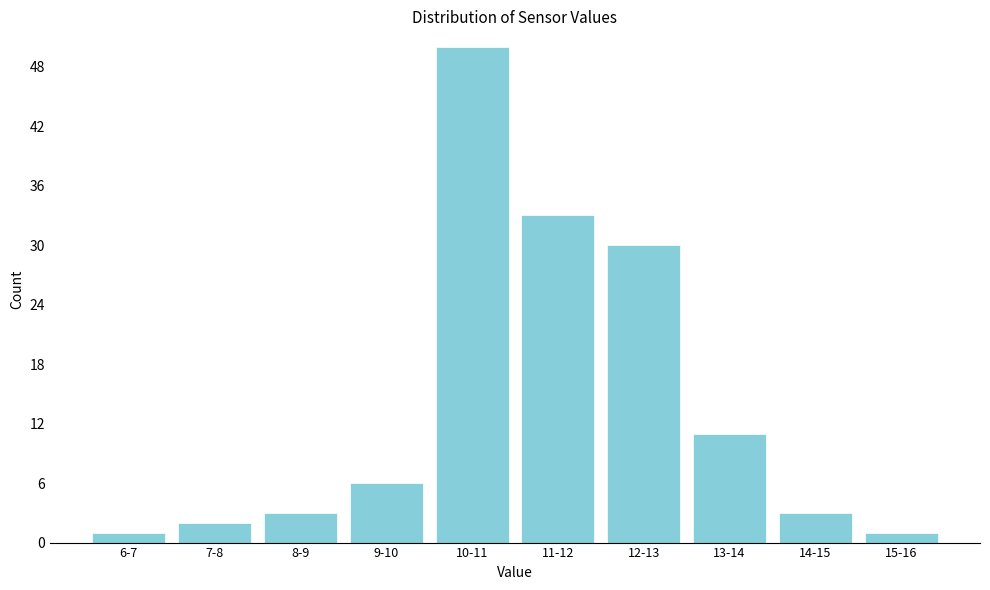

Reading left to right, list all the values displayed in this chart.

6-7=1	7-8=2	8-9=3	9-10=6	10-11=50	11-12=33	12-13=30	13-14=11	14-15=3	15-16=1